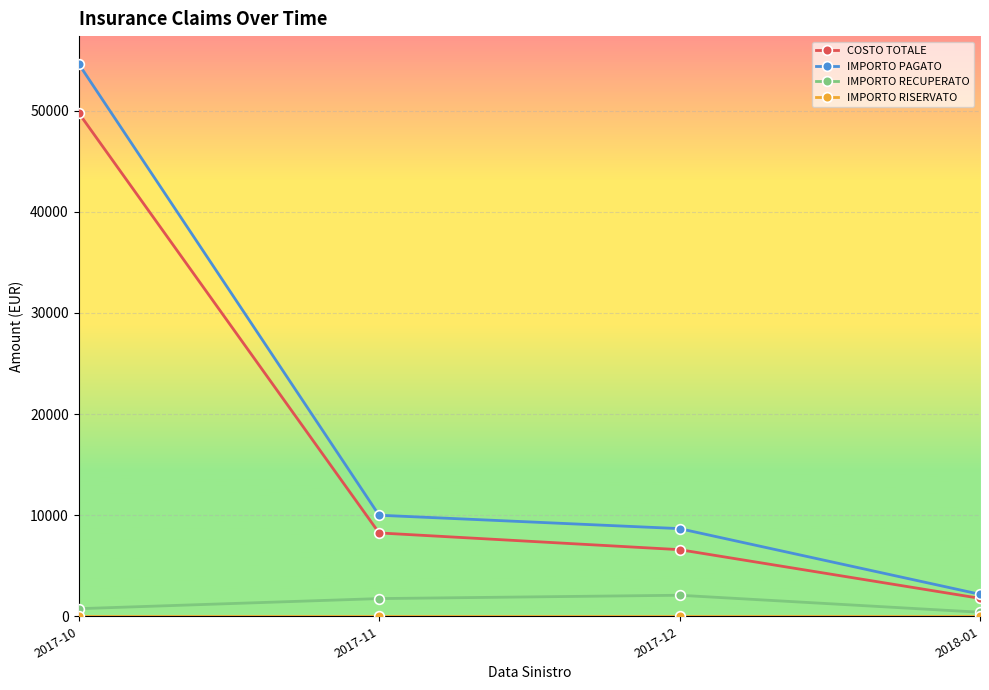

True or false: IMPORTO RECUPERATO and IMPORTO PAGATO intersect in this chart.

False